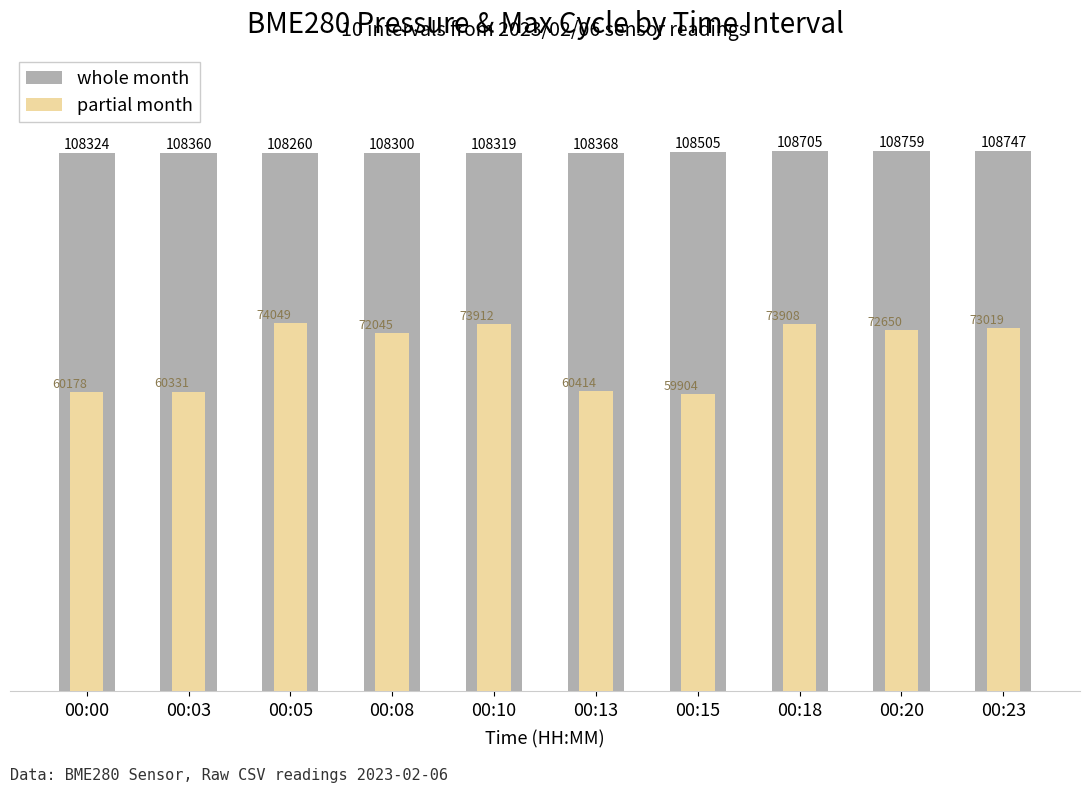

How many categories are shown in the chart?

10